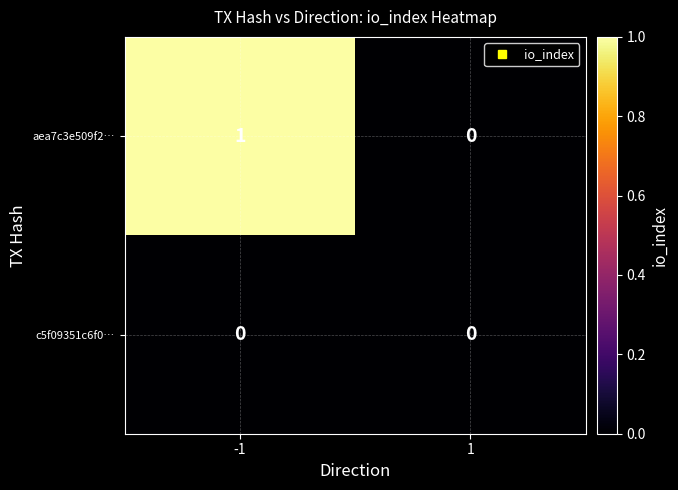

Which series has the largest total across all categories?

aea7c3e509f2…